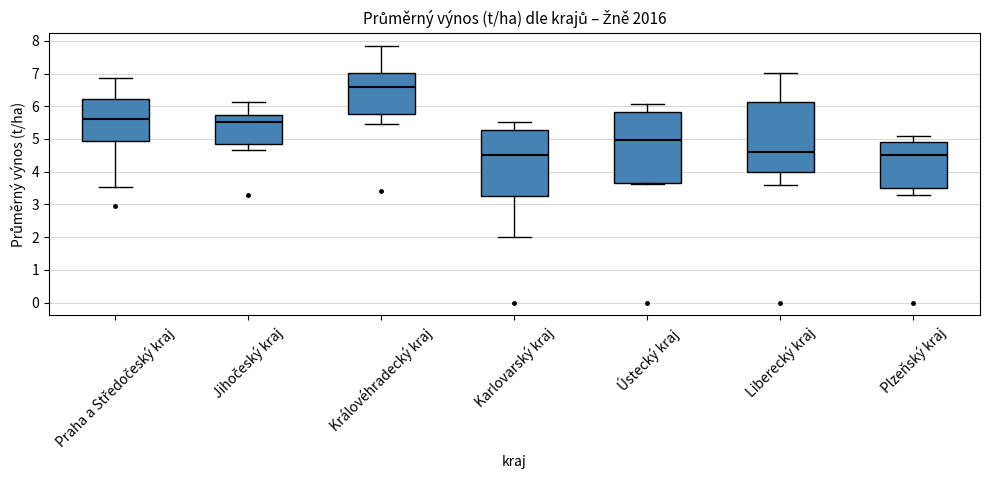

Reading left to right, transcribe this box plot: for each box, give where its median line is, the range the box spans, and where its two whiskers end, as read against the y-axis. The values are not printed on the chart, so give them approximately, as read against the axis.

Praha a Středočeský kraj: median 5.6, box 4.9 to 6.2, whiskers 3.5 to 6.9
Jihočeský kraj: median 5.5, box 4.8 to 5.7, whiskers 4.7 to 6.1
Královéhradecký kraj: median 6.6, box 5.8 to 7.0, whiskers 5.5 to 7.9
Karlovarský kraj: median 4.5, box 3.3 to 5.3, whiskers 2.0 to 5.5
Ústecký kraj: median 5.0, box 3.6 to 5.8, whiskers 3.6 to 6.1
Liberecký kraj: median 4.6, box 4.0 to 6.1, whiskers 3.6 to 7.0
Plzeňský kraj: median 4.5, box 3.5 to 4.9, whiskers 3.3 to 5.1